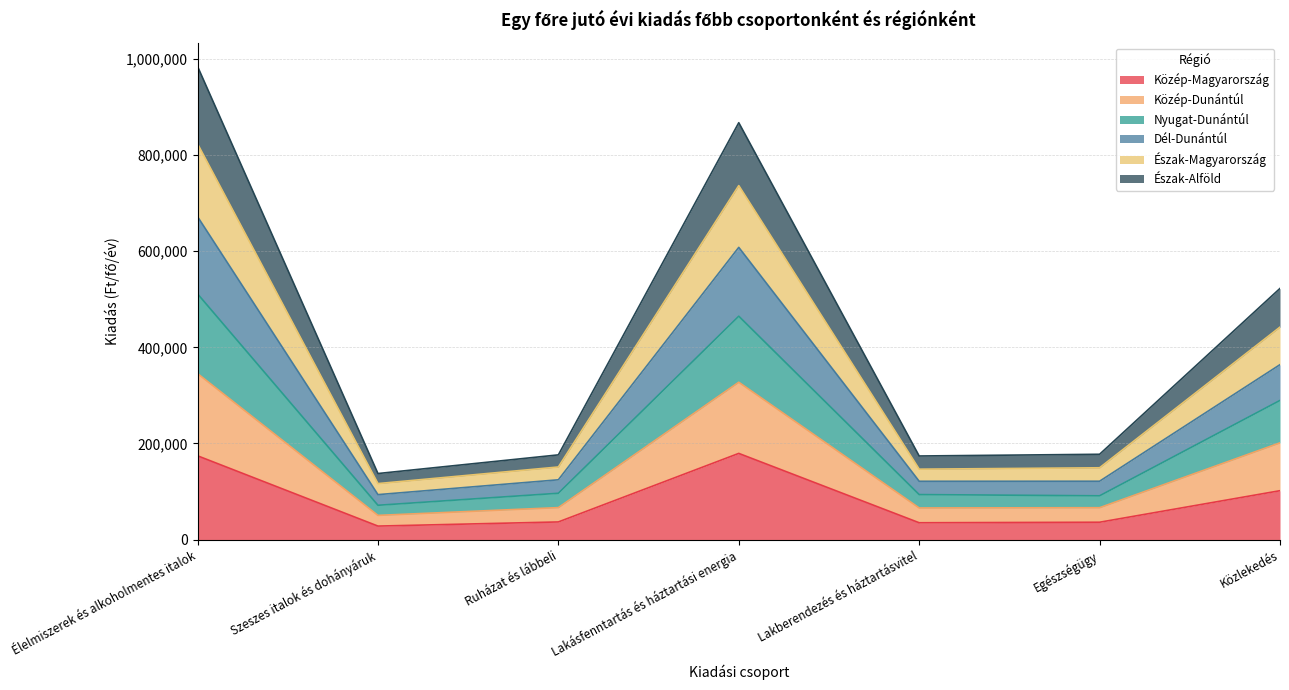

What is the highest value of the Közép-Magyarország series?

179320